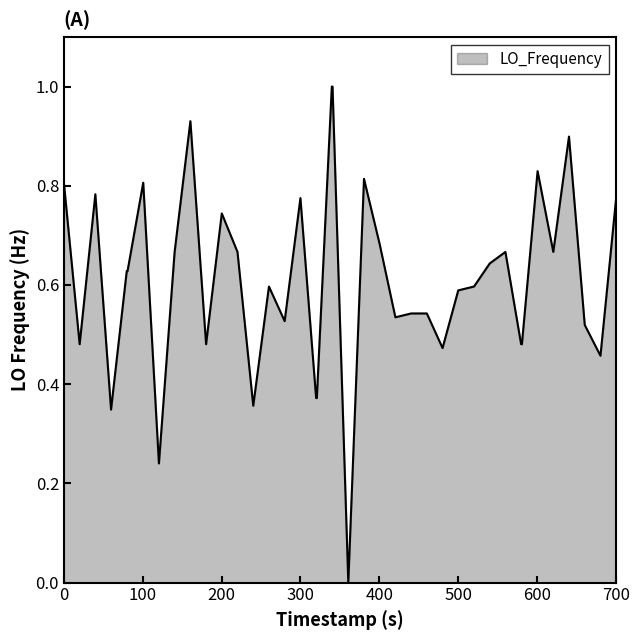

Does the chart have visible grid lines?

No